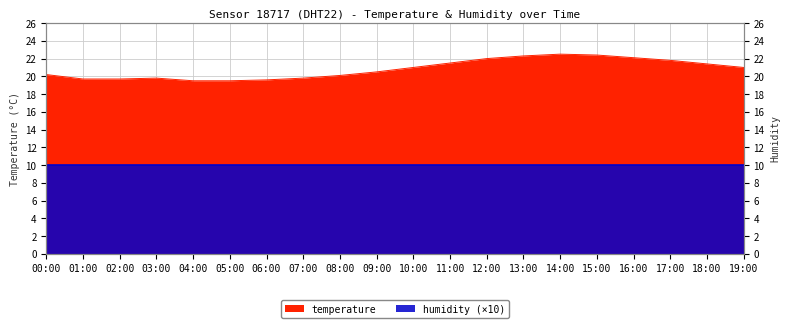

Which category has the lowest value across all series?

04:00